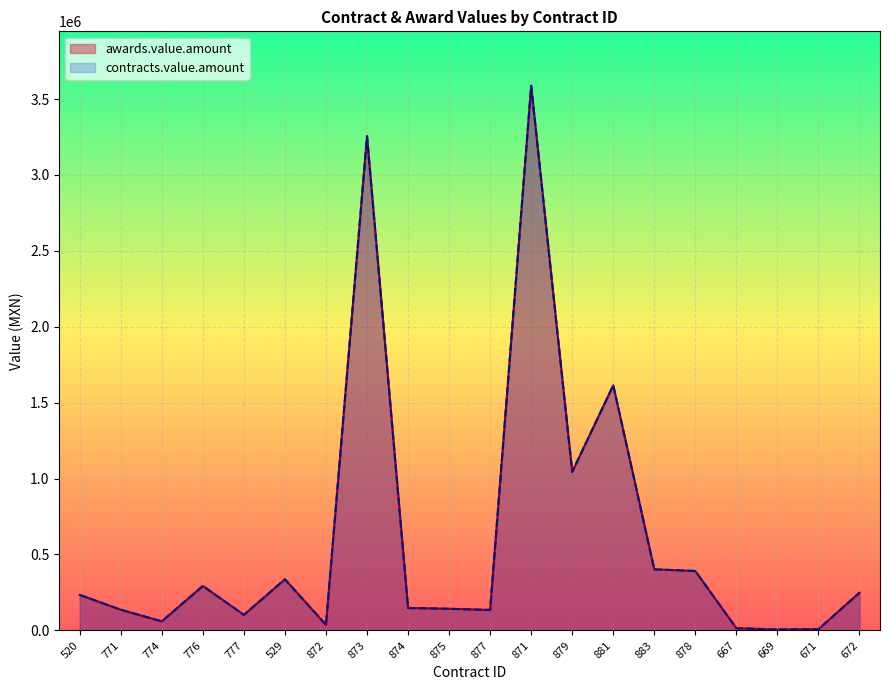

Reading right to left, extract all data points from this chart.

awards.value.amount: 248283.5	8131.2	5733.0	14250.6	391344.0	401942.9	1614294.0	1043985.5	3587318.0	134524.5	142367.4	147734.4	3254512.5	36684.0	336501.8	102088.8	292654.6	59276.4	136118.4	233712.0
contracts.value.amount: 248283.5	8131.2	5733.0	14250.6	391344.0	401942.9	1614294.0	1043985.5	3587318.0	134524.5	142367.4	147734.4	3254512.5	36684.0	336501.8	102088.8	292654.6	59276.4	136118.4	233712.0